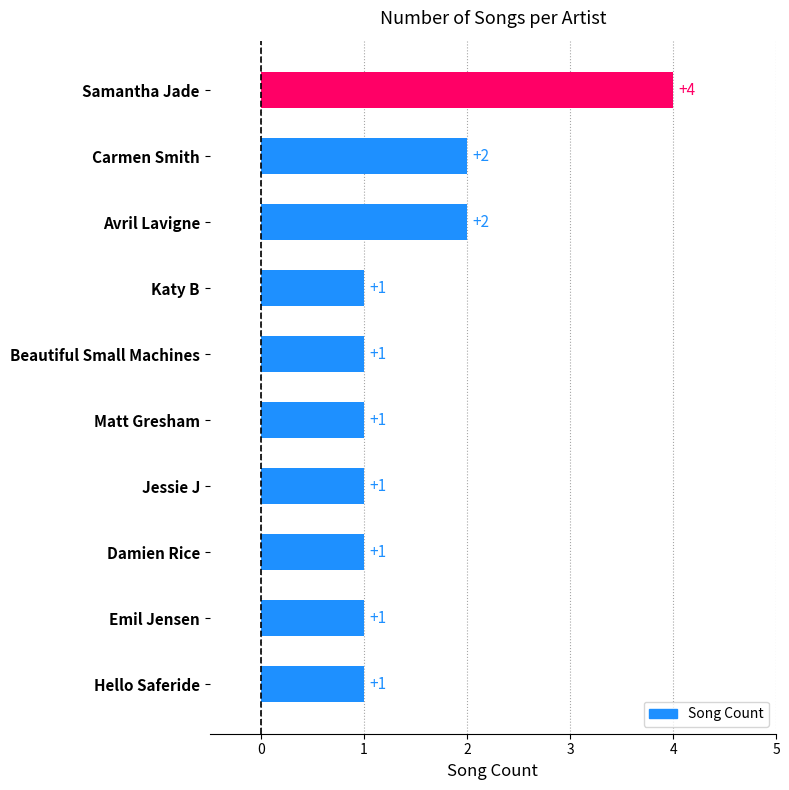

What position from the top is Jessie J?

7